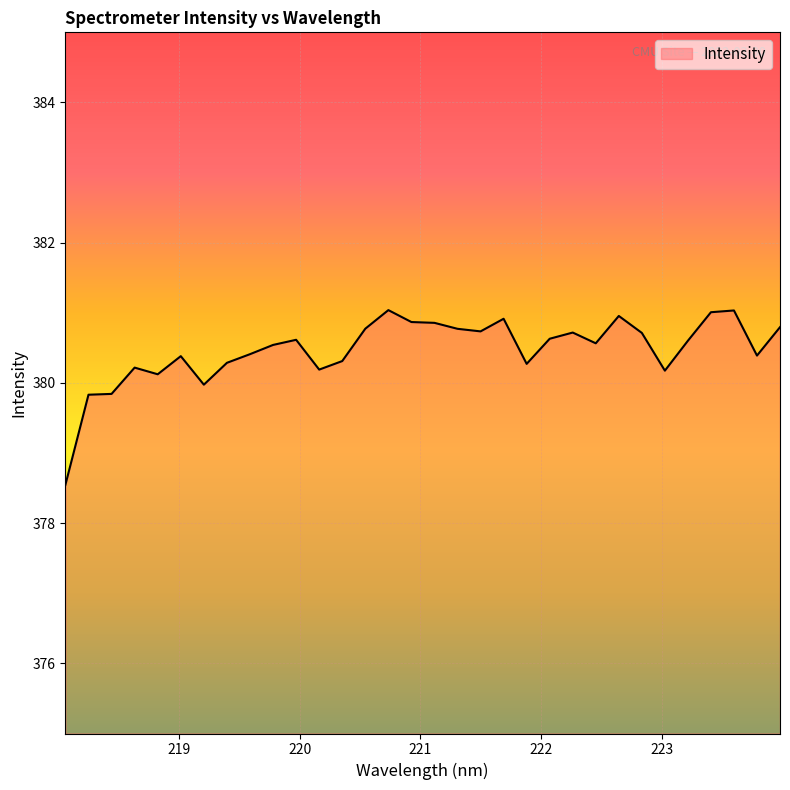

What is the average value?

380.5